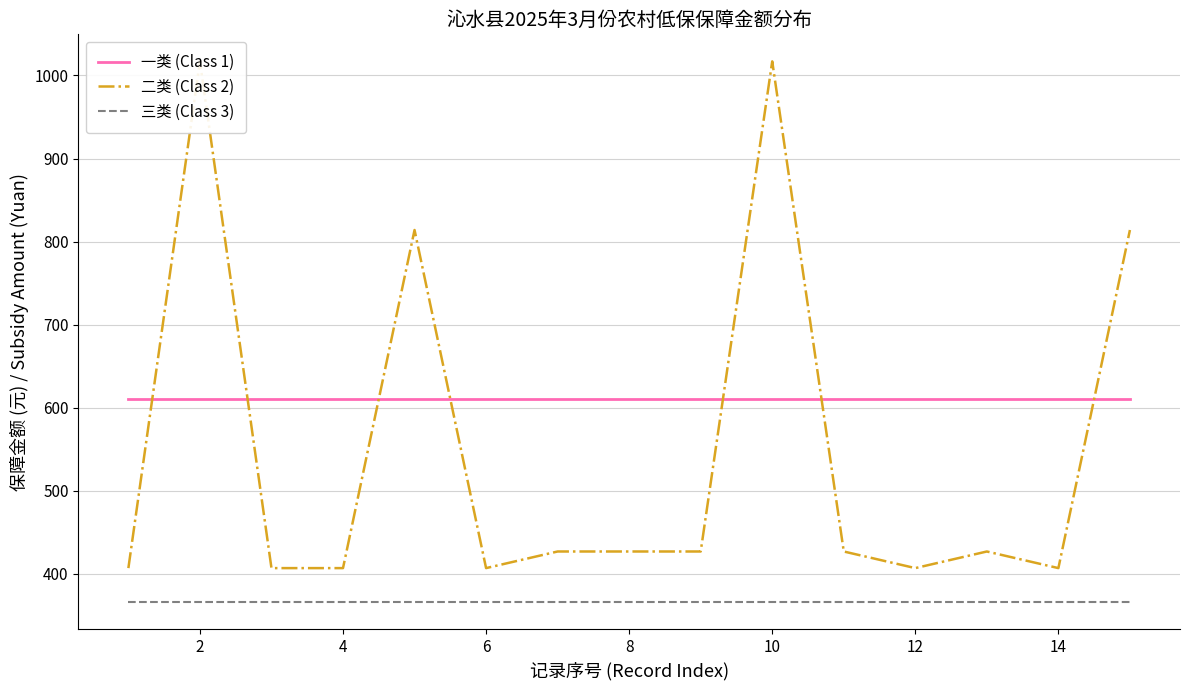

What is the value of the 三类 (Class 3) point at the 4th from the left?

366